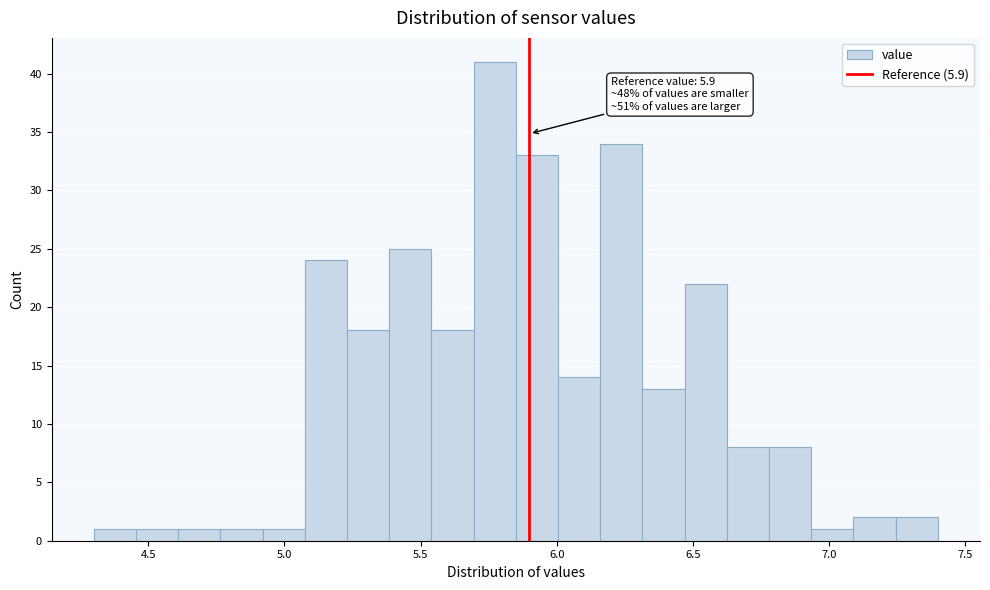

Around what value on the x-axis is the tallest bar? Give the approximate position of its centre, as read against the axis.

5.75